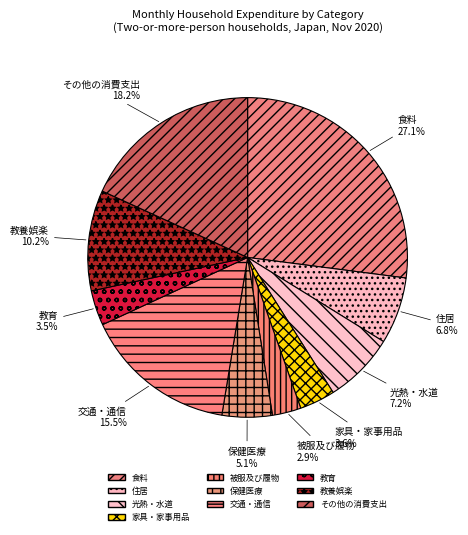

Is it true that その他の消費支出 is 18% of the pie?

True